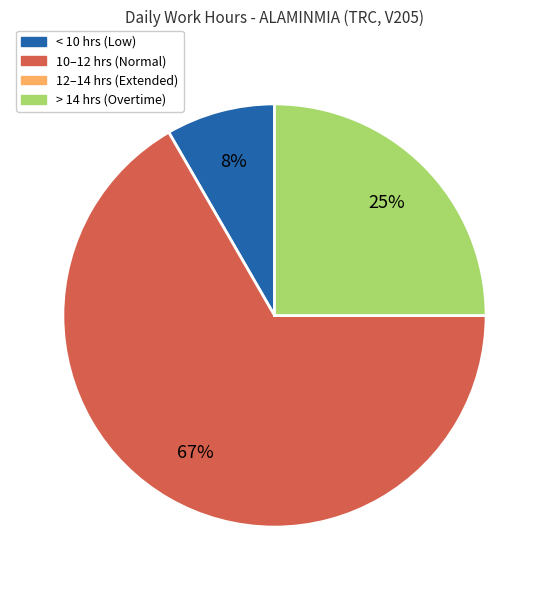

Does any single category account for the majority?

Yes